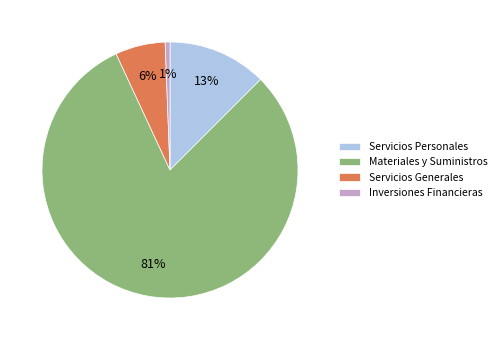

Is there a majority slice in this chart?

Yes